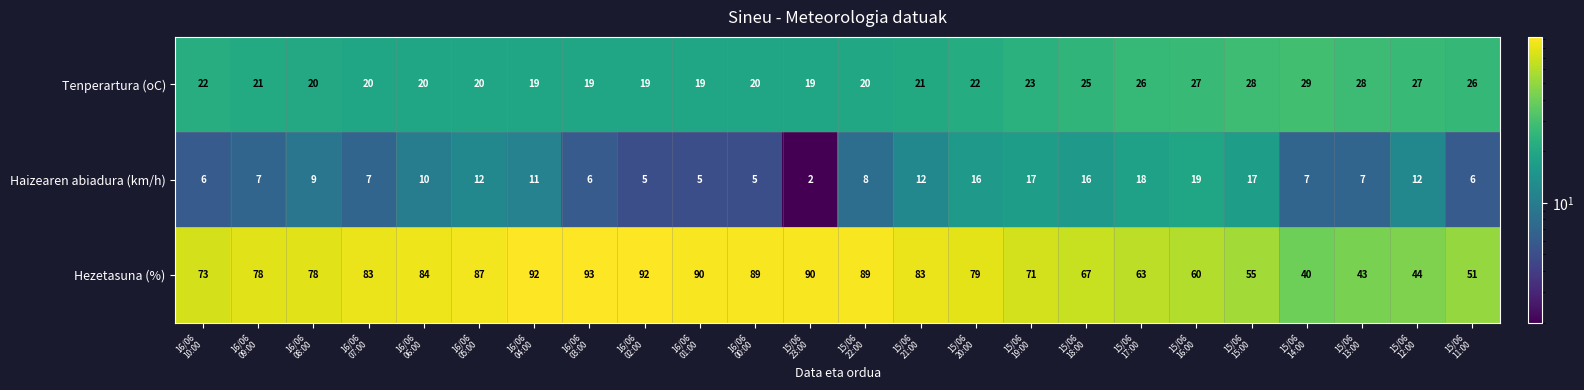

Rank the series by their average value, from highest to lowest.

Hezetasuna (%), Tenperartura (oC), Haizearen abiadura (km/h)